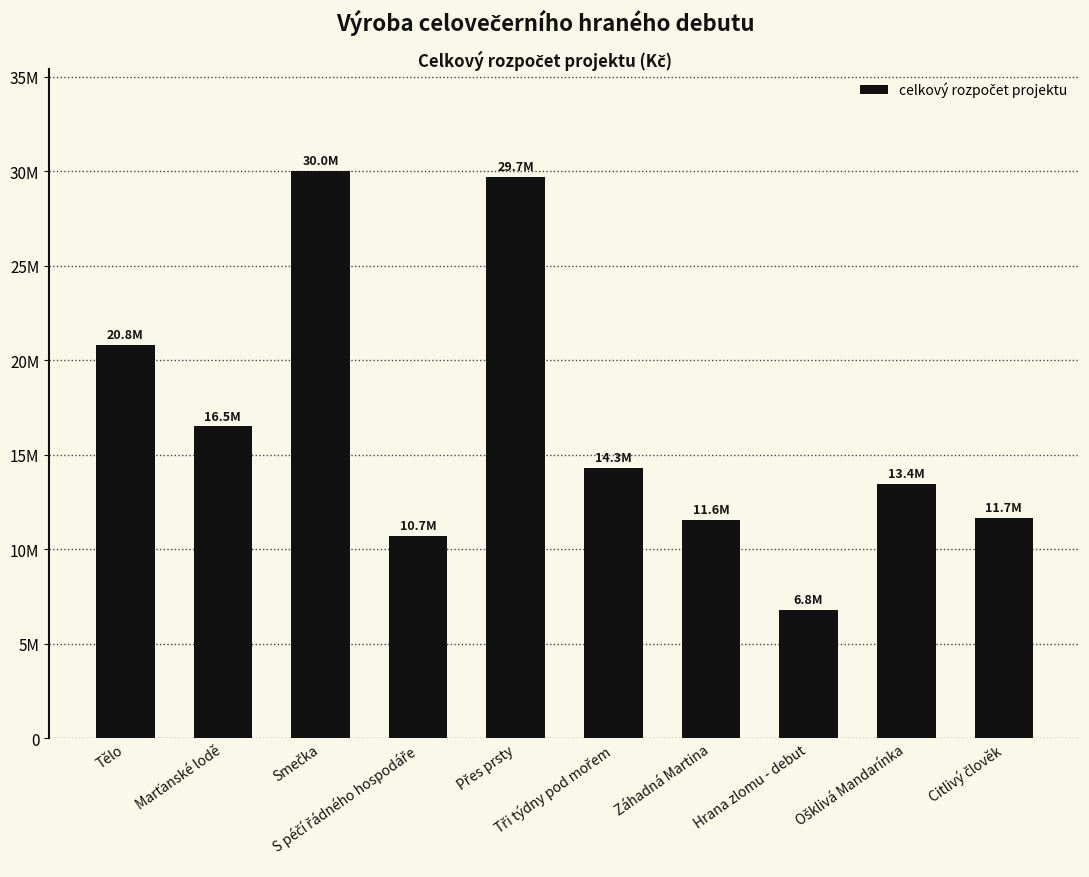

Are the bars horizontal?

No